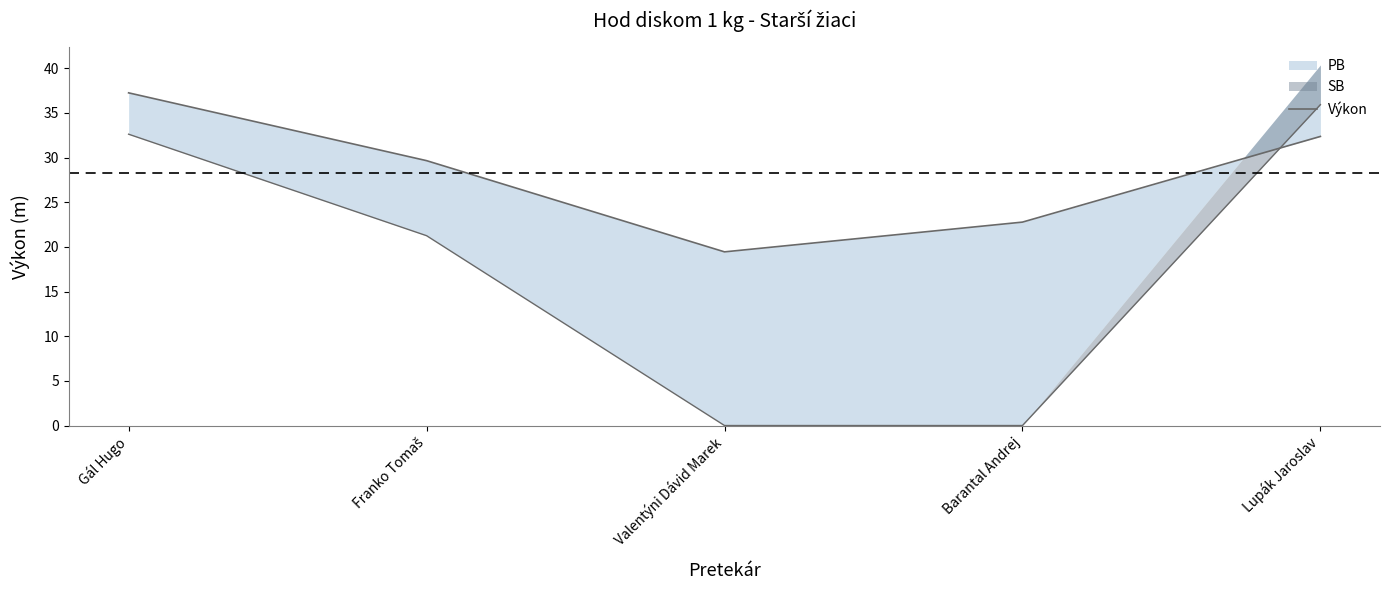

What position from the left is Lupák Jaroslav?

5